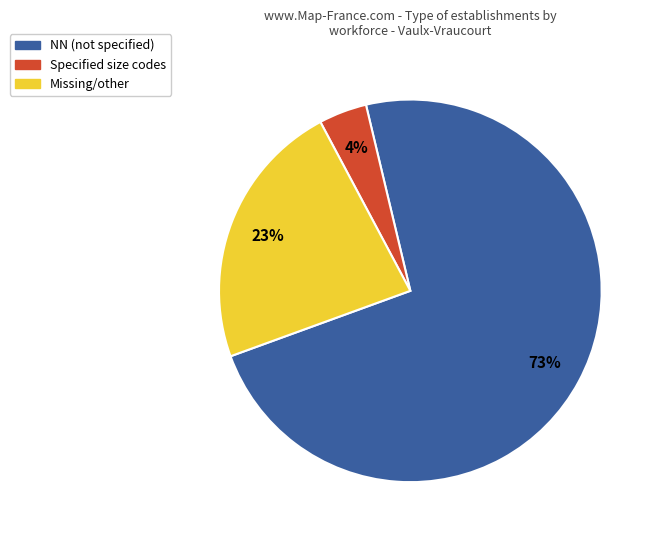

To the nearest percent, what is the average slice percentage?

33%